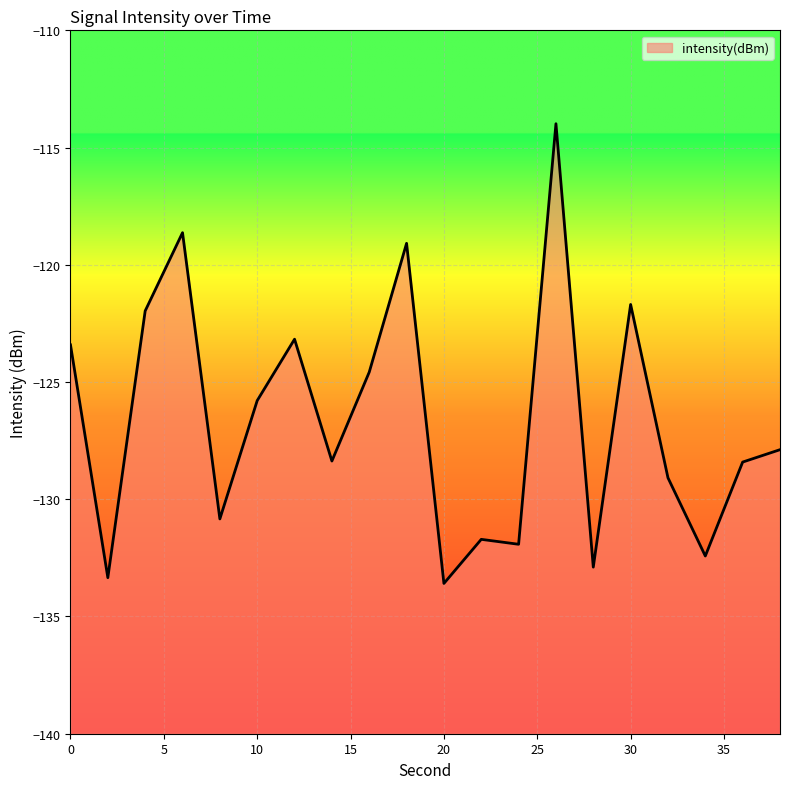

True or false: the data shows -72.3 at 4.

False